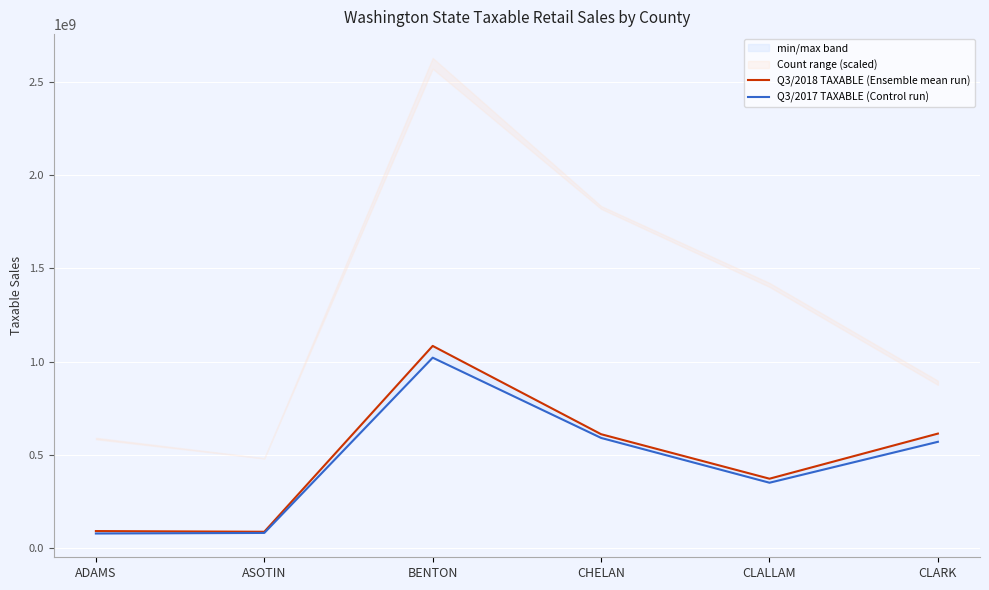

What is the total value across all series at CLALLAM?

724094287